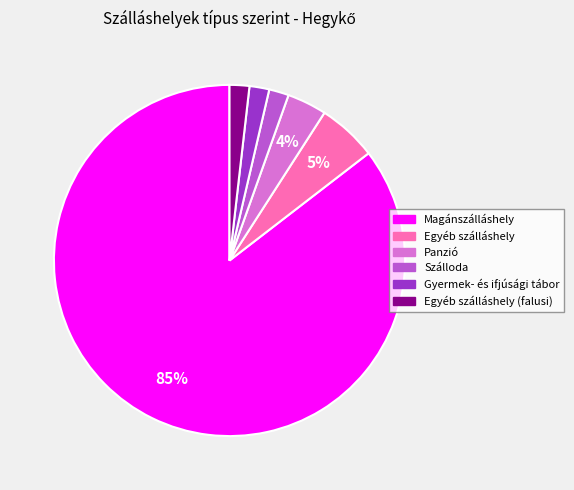

To the nearest percent, what is the difference between the Egyéb szálláshely and Magánszálláshely slice percentages?

80%